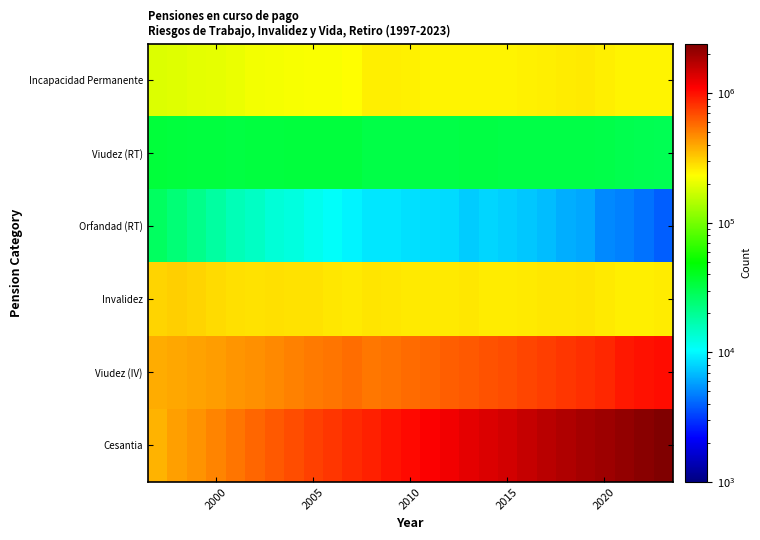

What is the smallest value displayed?

3931